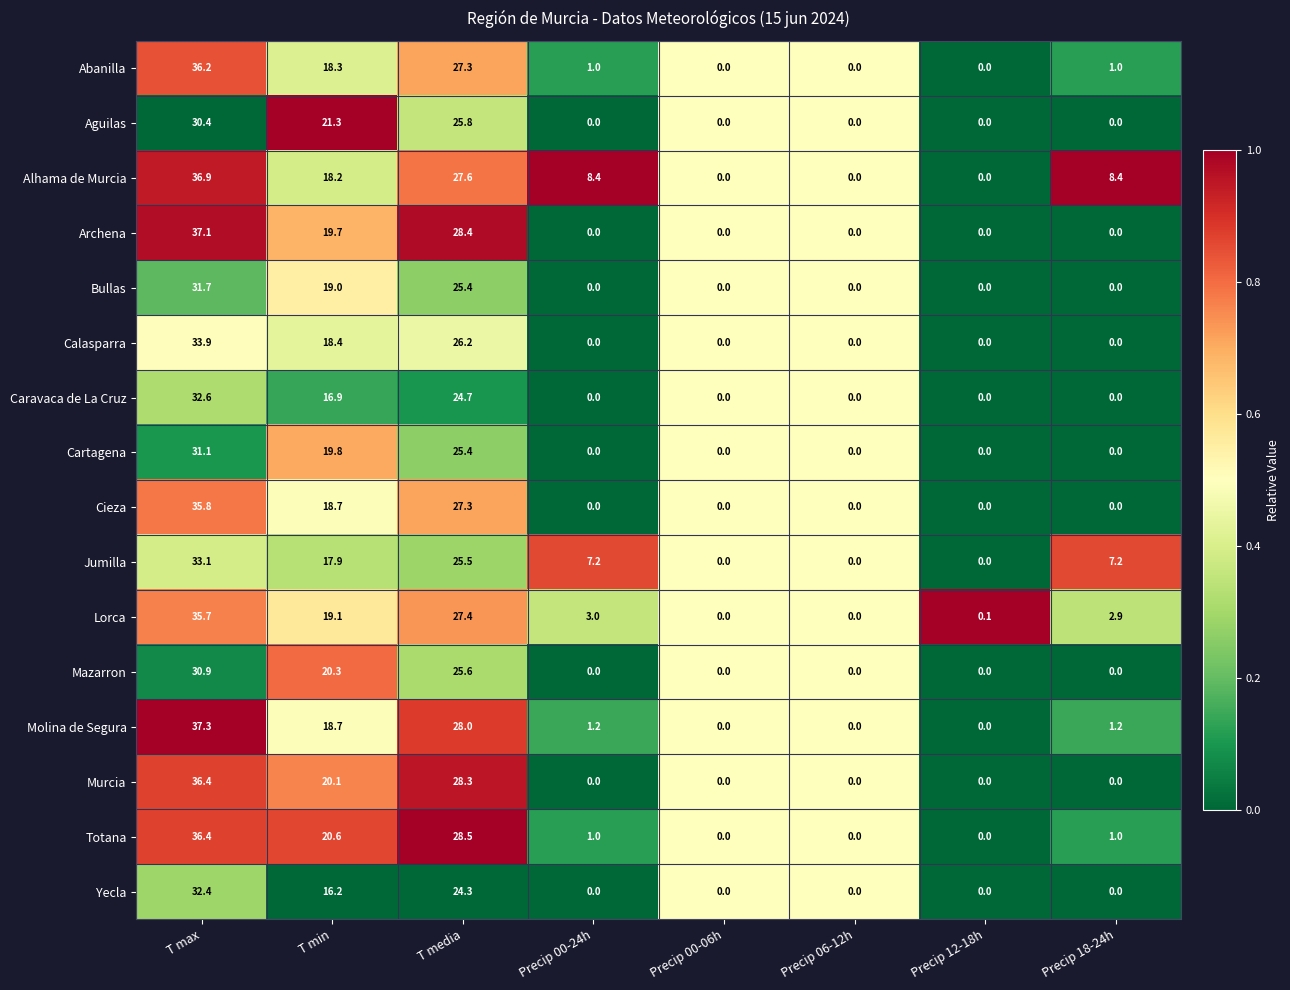

The Cieza series shows 16.7 at Precip 12-18h. True or false?

False